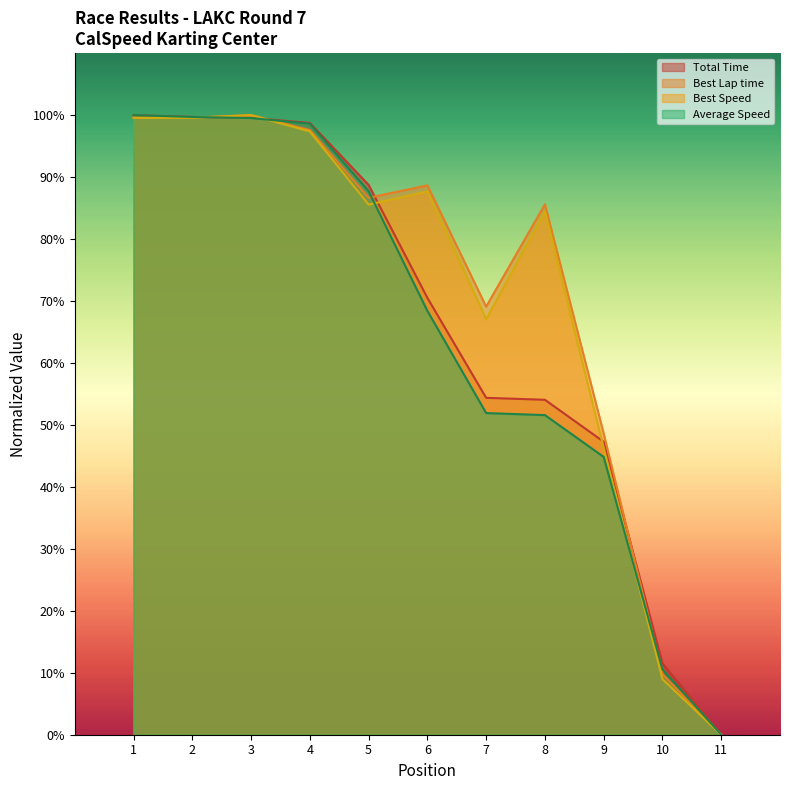

What is the maximum value for Average Speed?

100.0